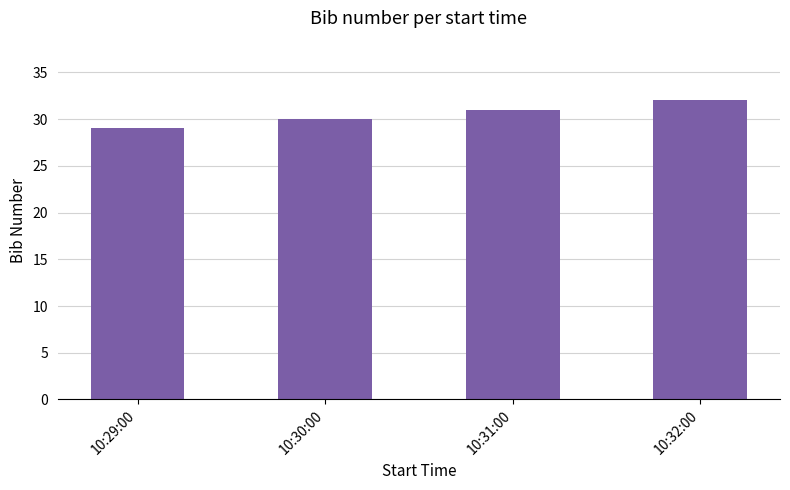

Rank the categories by value from lowest to highest.

10:29:00, 10:30:00, 10:31:00, 10:32:00